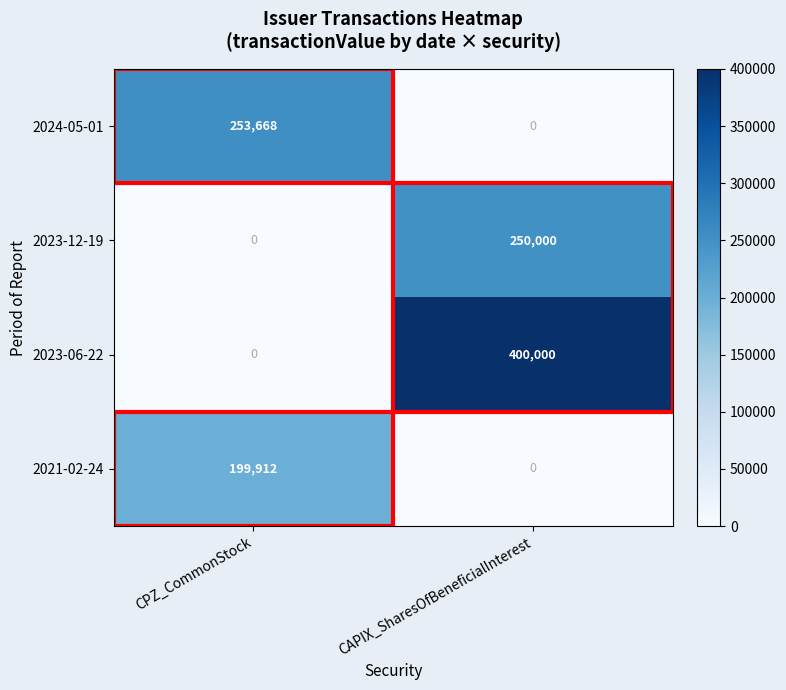

The 2023-12-19 series shows 0 at CPZ_CommonStock. True or false?

True